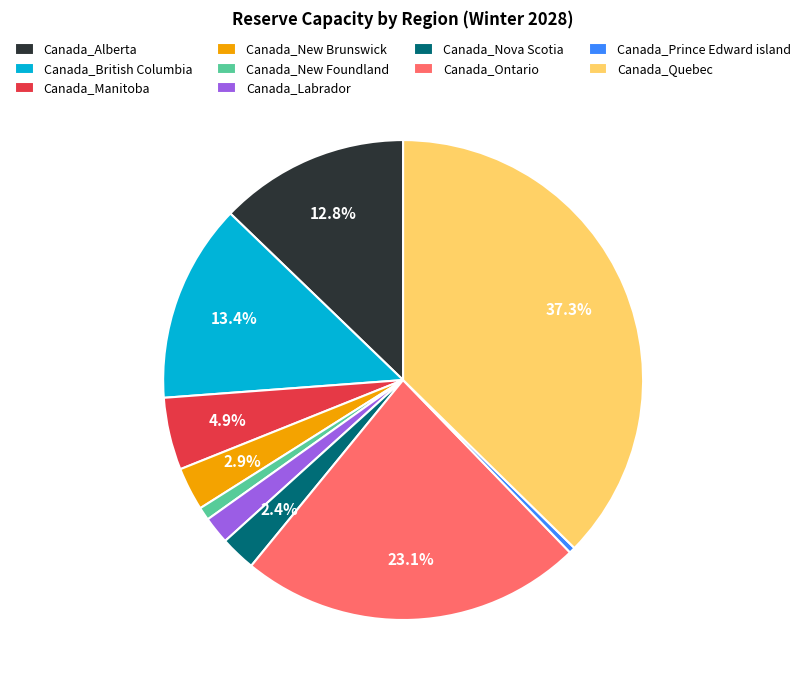

To the nearest percent, what percentage of the pie is Canada_Ontario?

23%